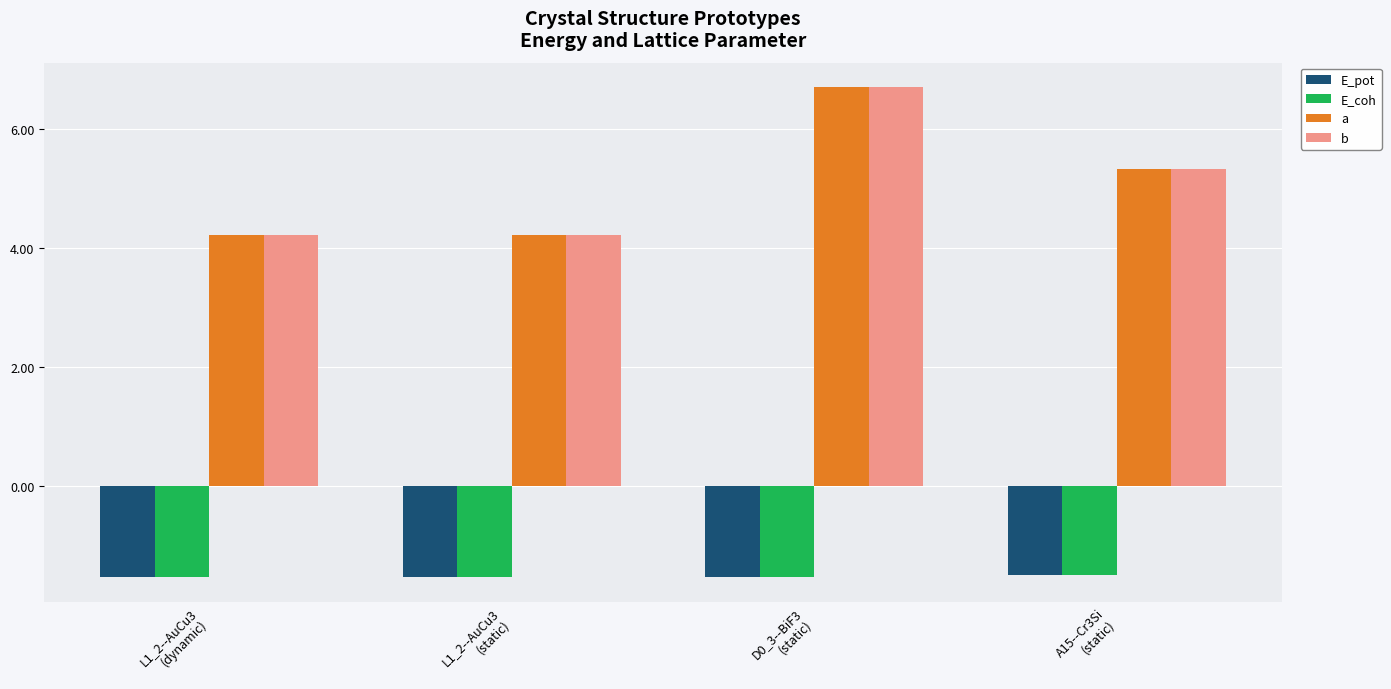

Is it true that E_pot equals -1.5 at A15--Cr3Si
(static)?

True